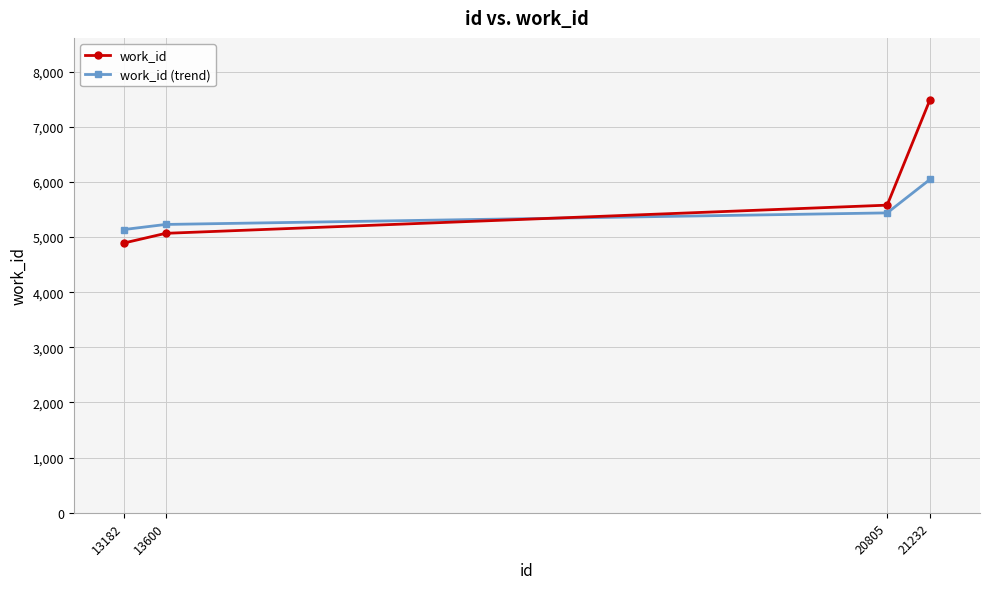

Where is work_id nearest to the value 6190?

20805